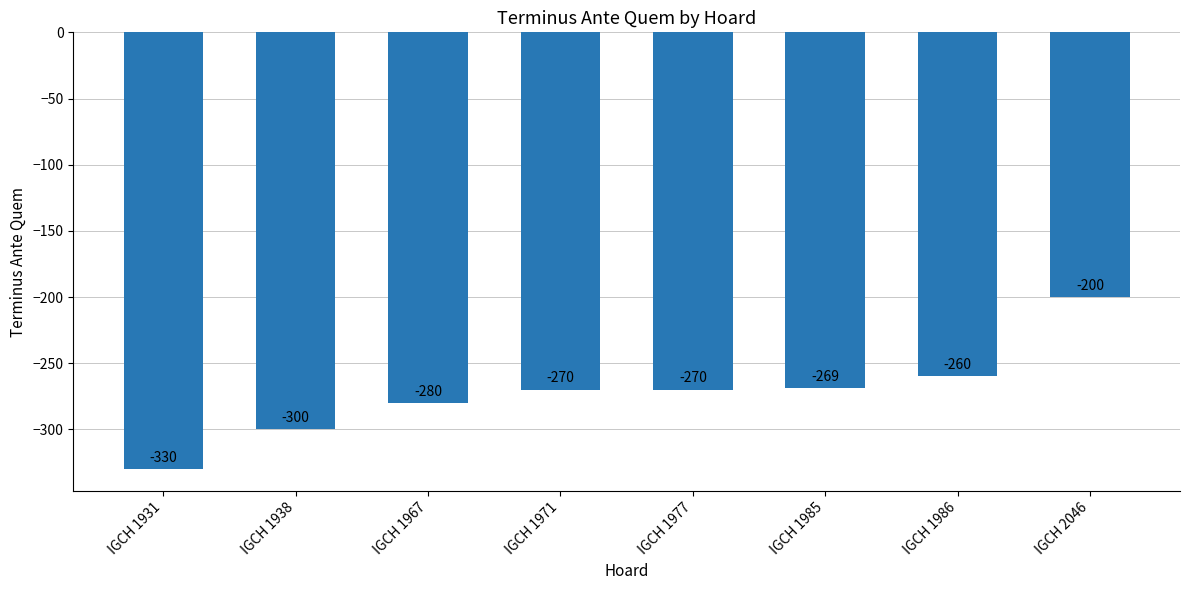

What is the value of the 8th bar from the left?

-200